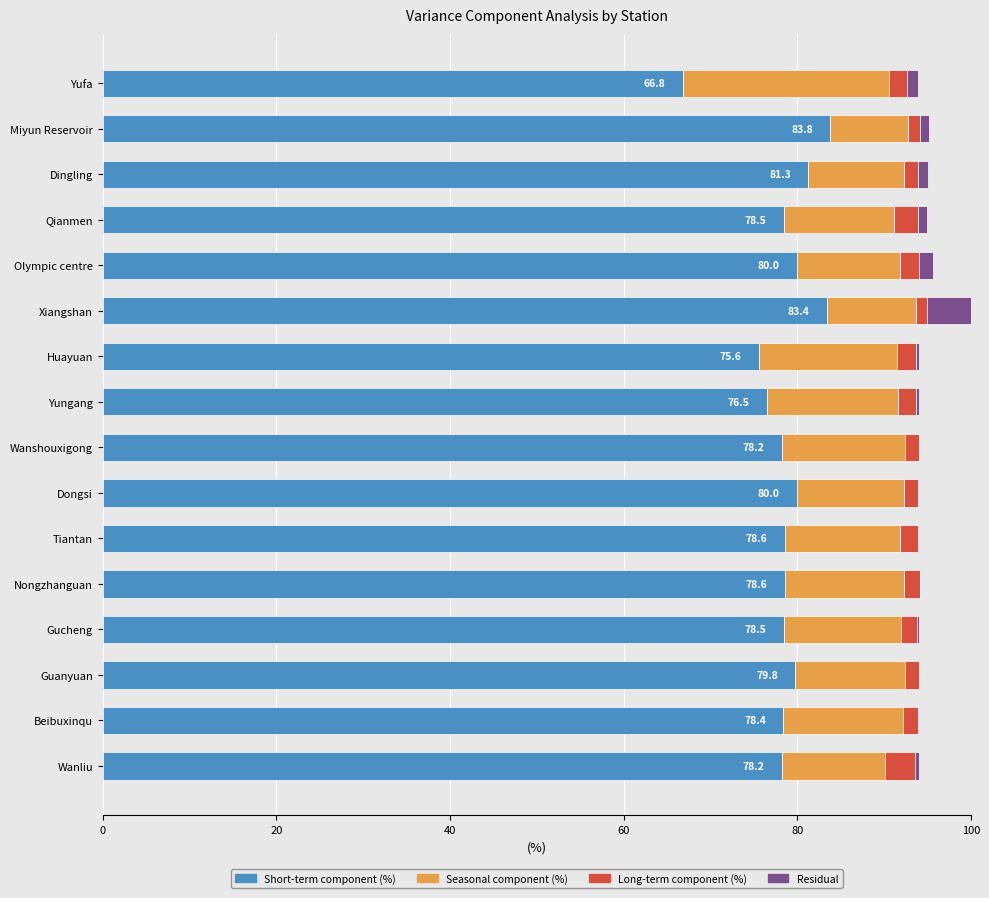

Reading left to right, extract all data points from this chart.

Short-term: 66.8	83.8	81.3	78.5	80.0	83.4	75.6	76.5	78.2	80.0	78.6	78.6	78.5	79.8	78.4	78.2
Seasonal: 23.8	9.0	11.0	12.7	11.9	10.3	15.9	15.1	14.2	12.3	13.2	13.7	13.5	12.6	13.8	11.9
Long-term: 2.1	1.4	1.6	2.7	2.1	1.2	2.2	2.1	1.6	1.6	2.1	1.8	1.8	1.6	1.7	3.5
Residual: 1.2	1.0	1.2	1.1	1.7	5.1	0.3	0.3	0.0	0.1	0.1	0.0	0.2	0.0	0.1	0.4